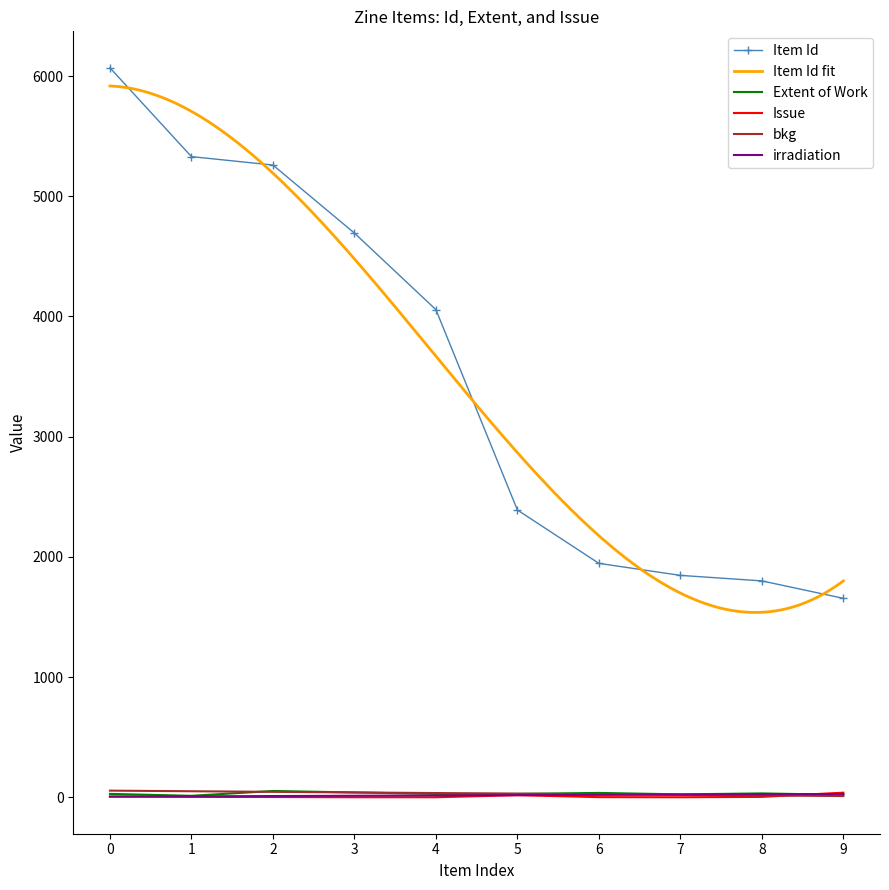

True or false: irradiation and Item Id cross at least once.

False